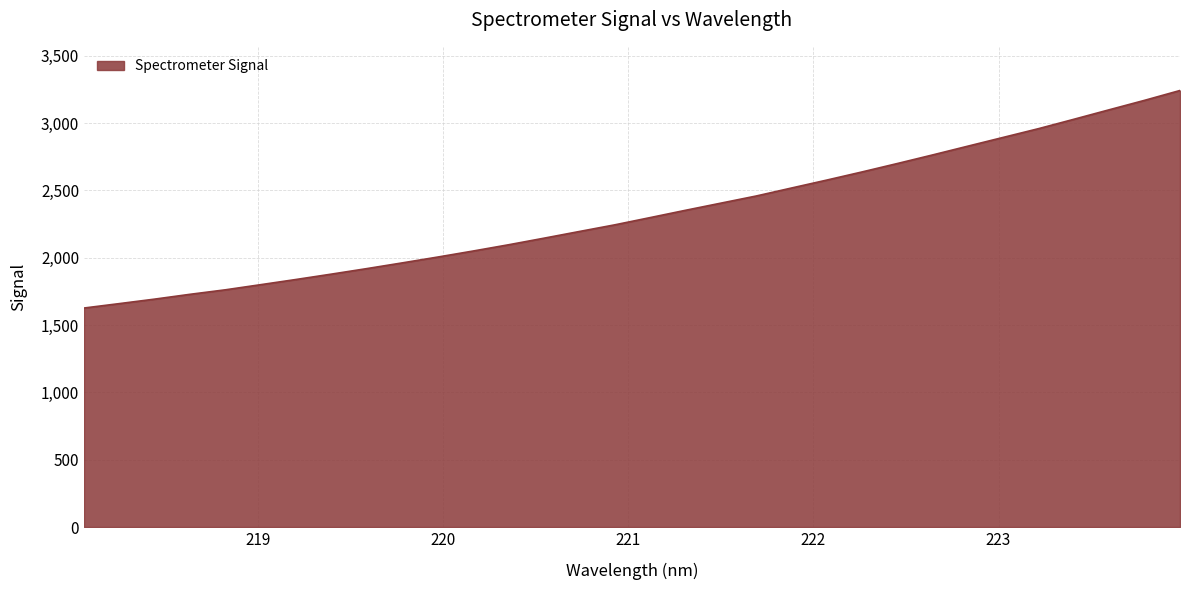

What is the maximum value shown in the chart?

3242.2